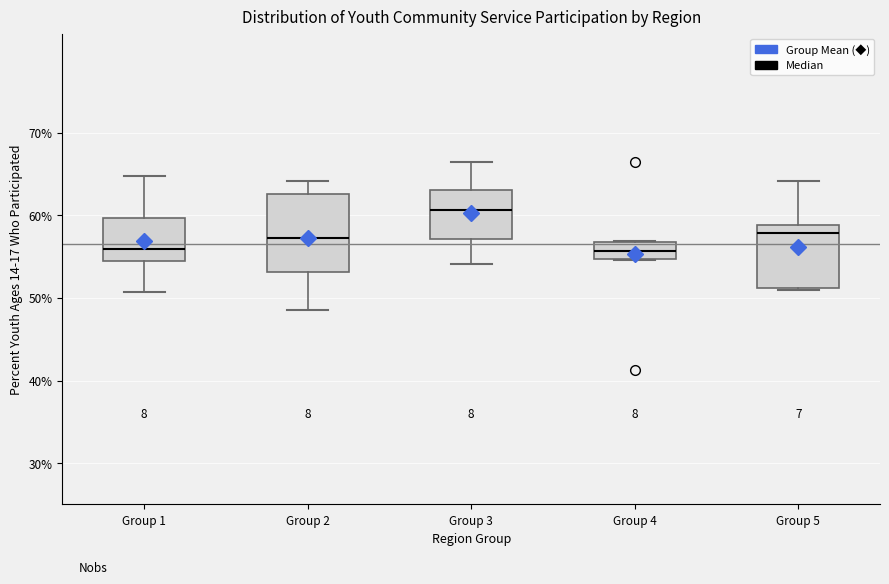

Reading left to right, read every box against the y-axis: the position of its median line, the range the box covers, and the ends of its whiskers. The values are not printed on the chart, so give them approximately, as read against the axis.

Group 1: median 56, box 54 to 60, whiskers 51 to 65
Group 2: median 57, box 53 to 63, whiskers 49 to 64
Group 3: median 61, box 57 to 63, whiskers 54 to 66
Group 4: median 56, box 55 to 57, whiskers 55 to 57
Group 5: median 58, box 51 to 59, whiskers 51 to 64